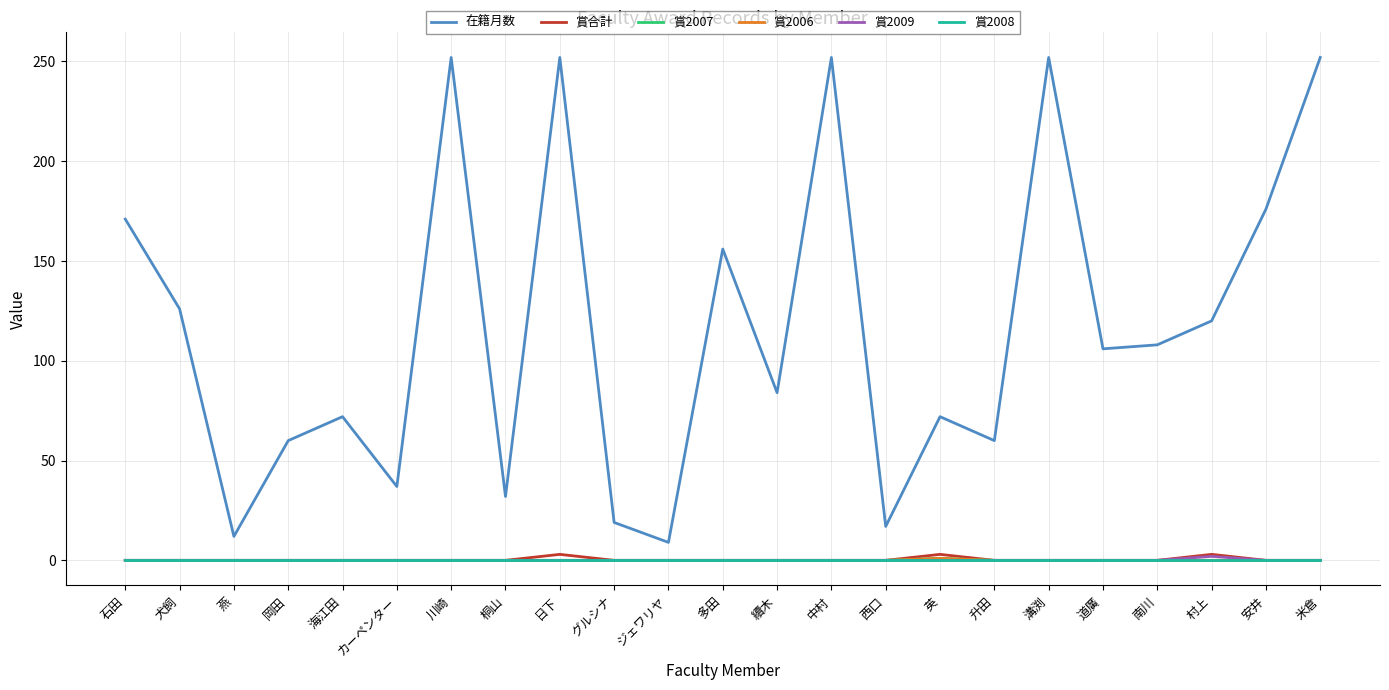

At how many categories does at least one series exceed 47?

17